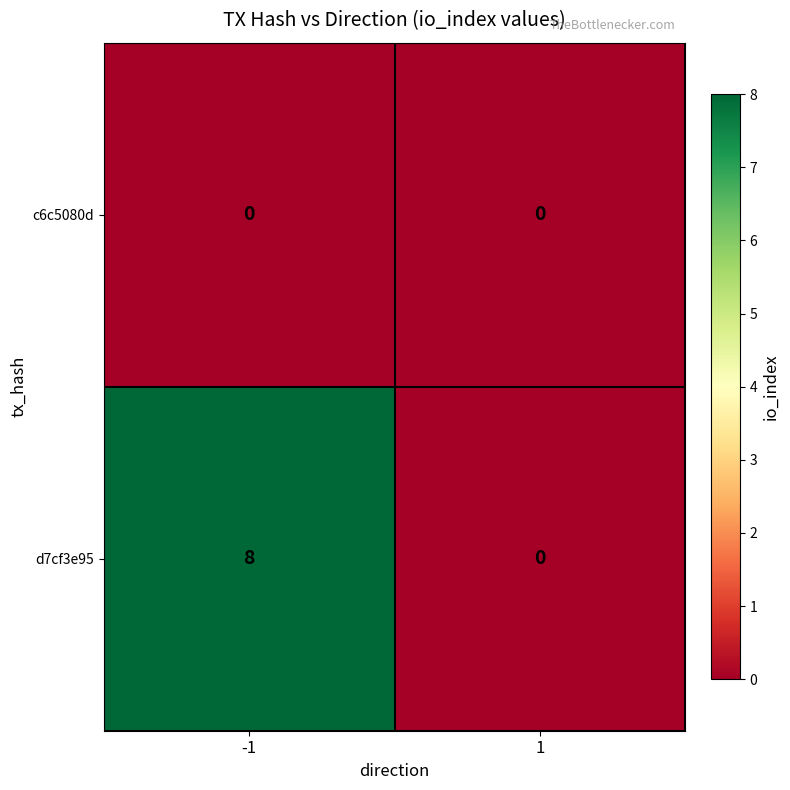

The c6c5080d series shows 0 at 1. True or false?

True